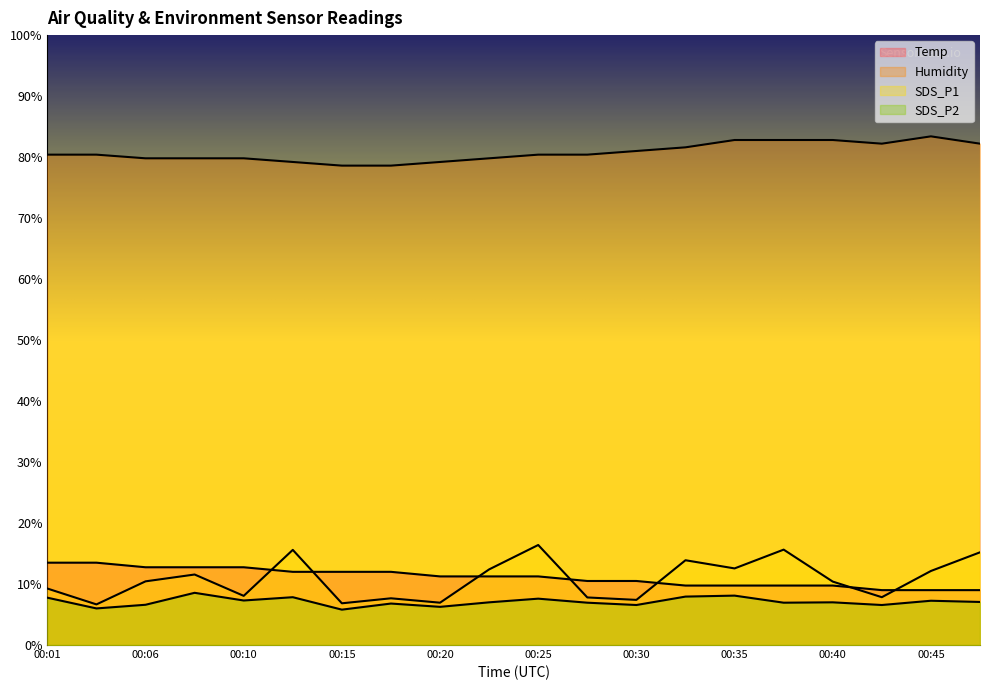

Count the number of categories in the chart.

20